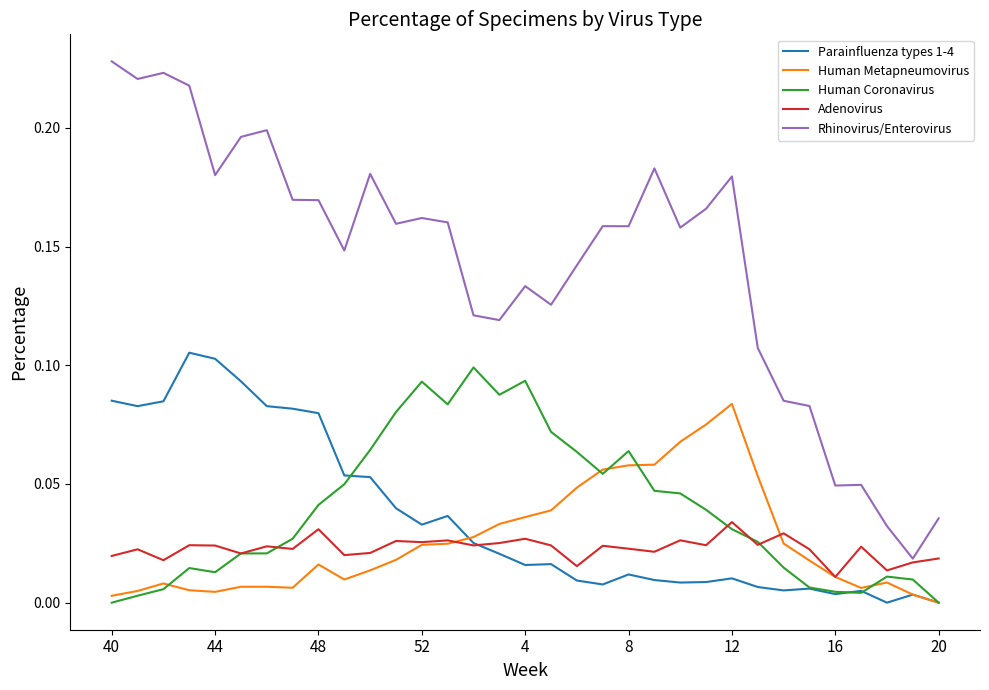

At how many categories does at least one series exceed 0?

33